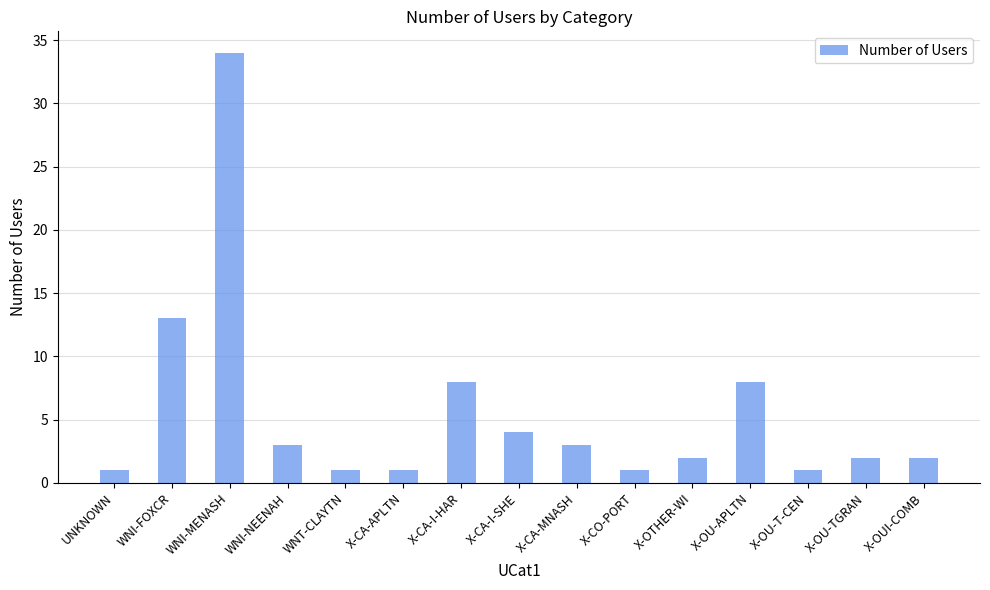

What is the sum of the values at X-OTHER-WI and WNT-CLAYTN?

3